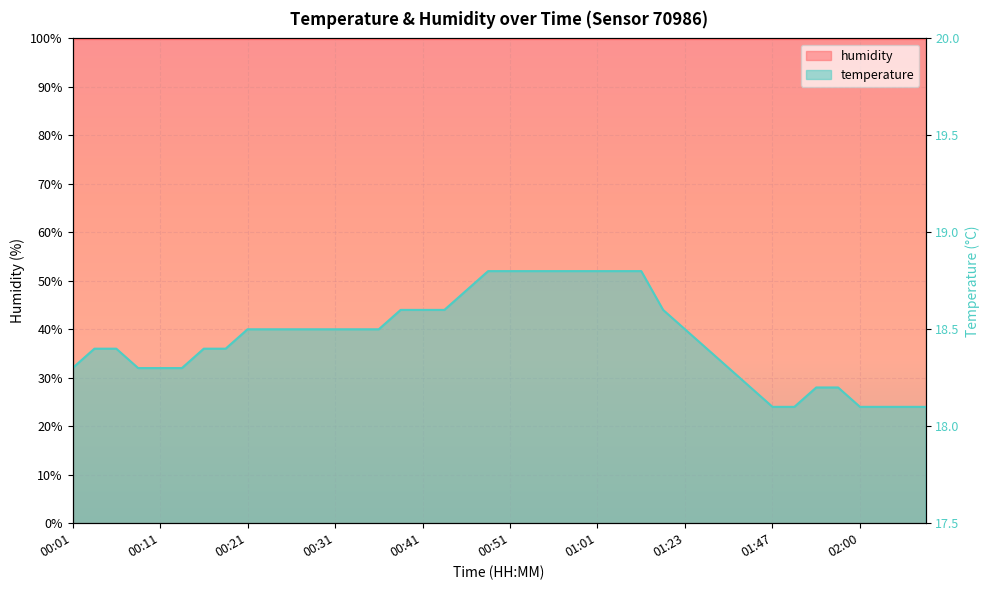

What is the ratio of the value at 00:41 to the value at 00:26?

1.1